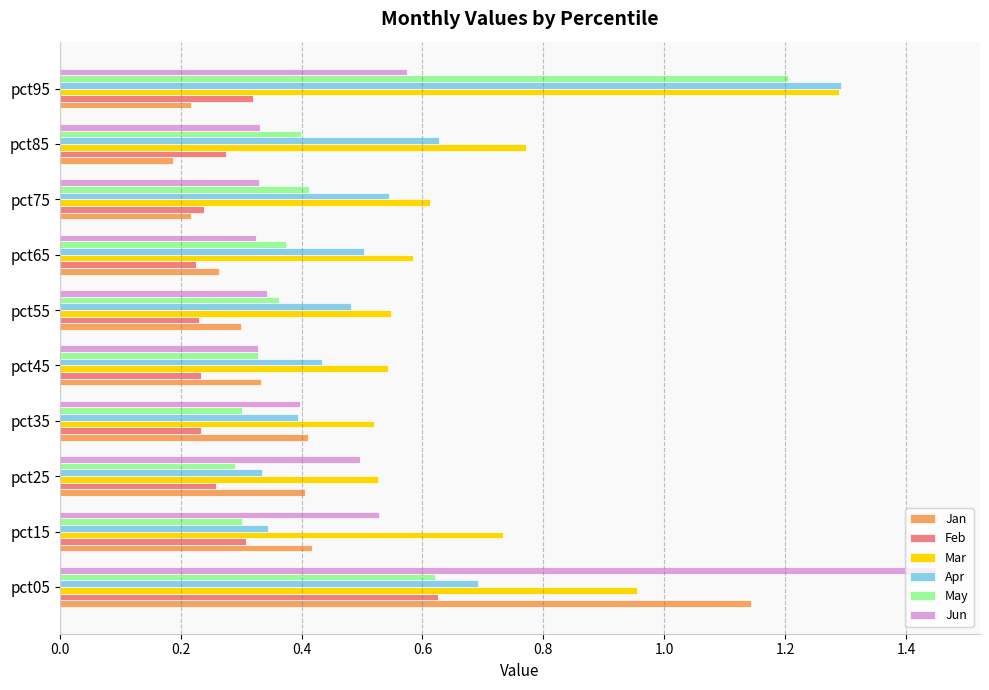

Which category has the lowest value across all series?

pct85